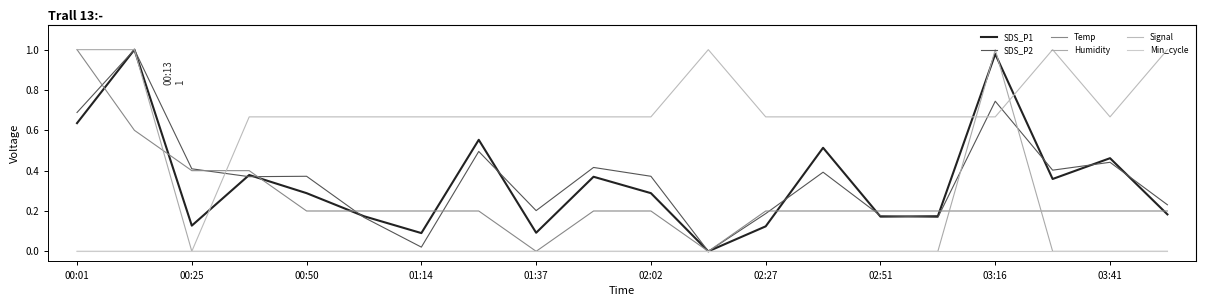

In SDS_P1, how many points are lower than both neighbors (excluding endpoints)?

6